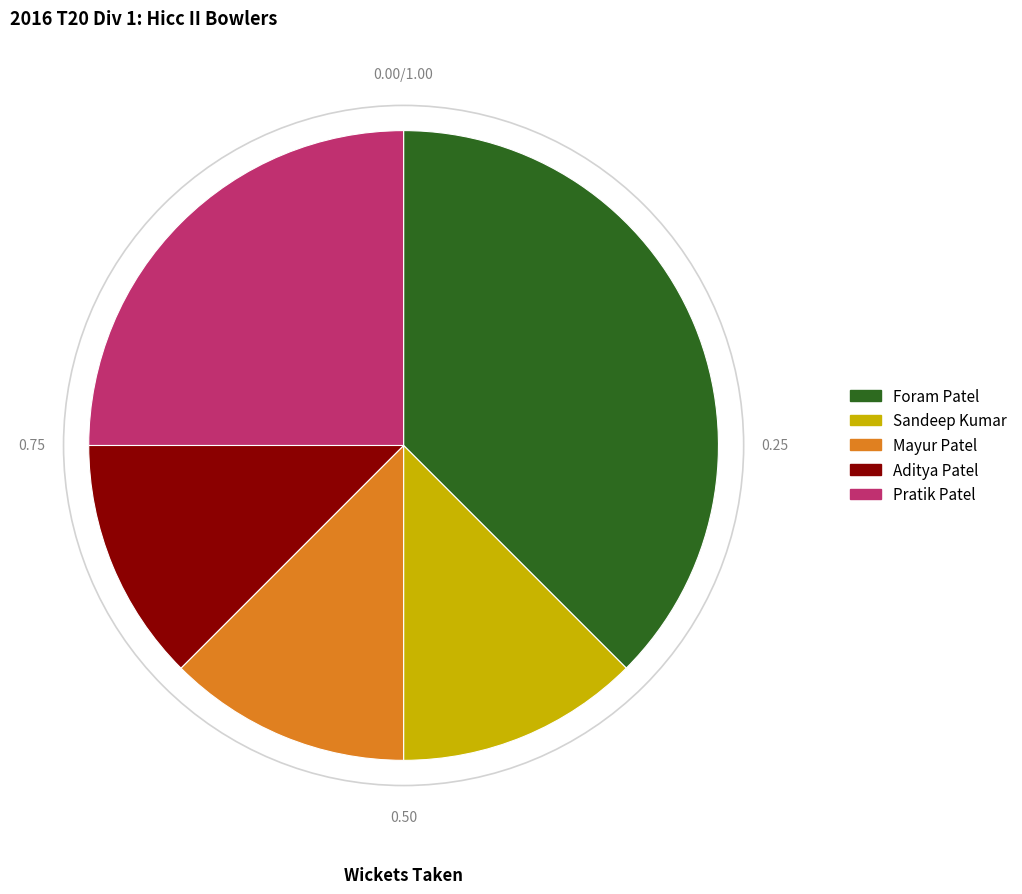

Is there a majority slice in this chart?

No